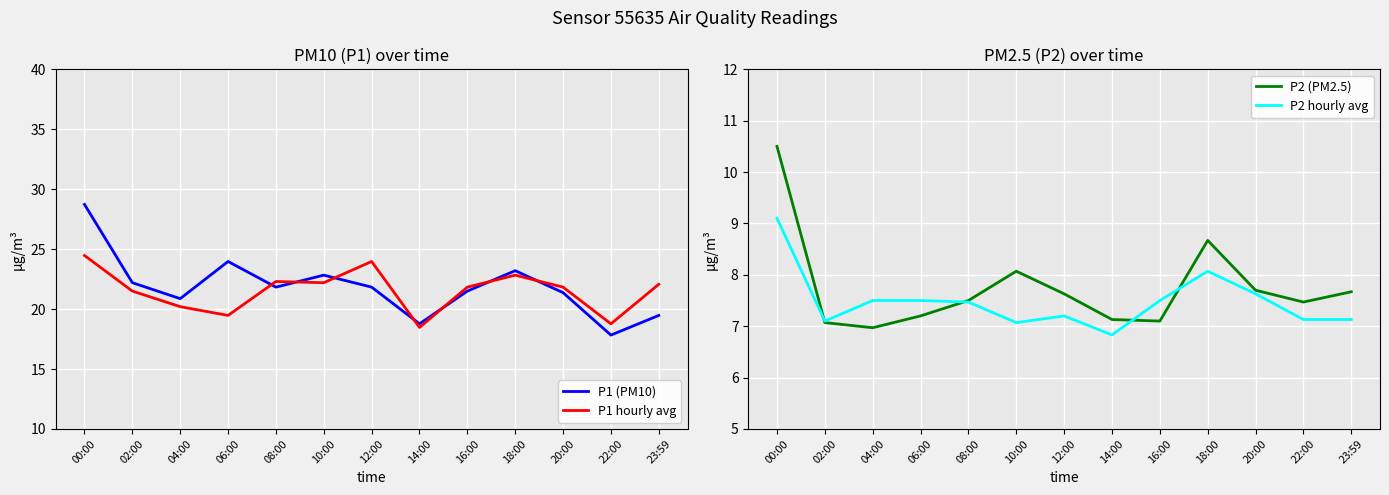

What is the difference between the P1 (PM10) values at 06:00 and 14:00?

5.2